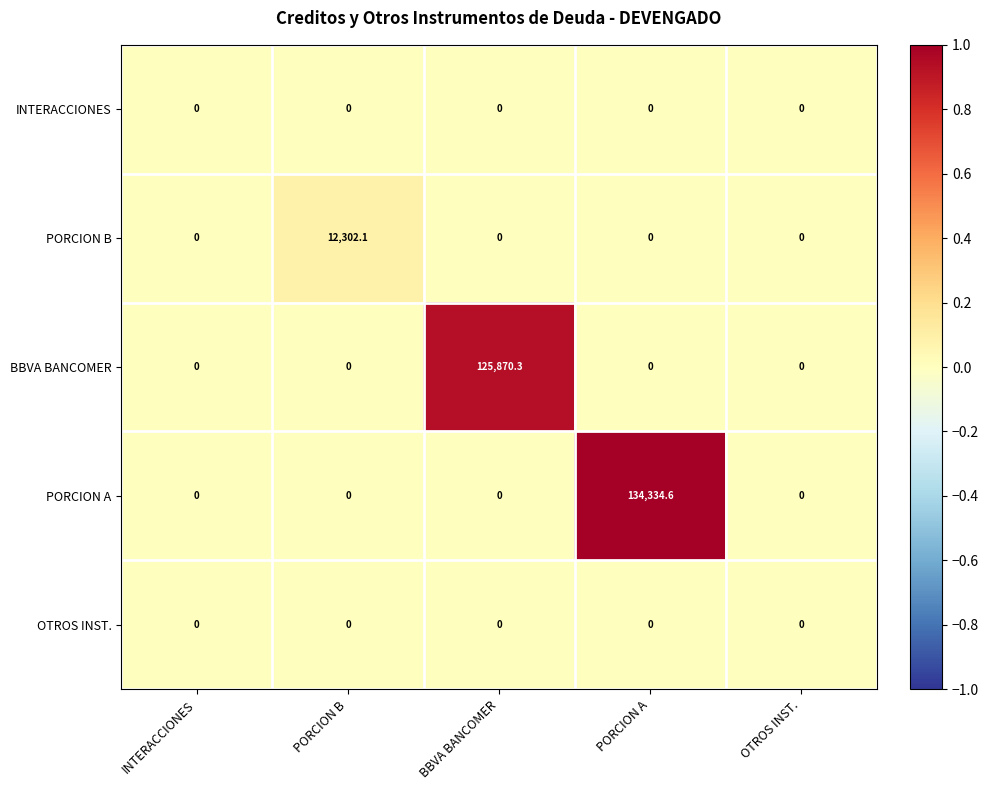

Is it true that PORCION A equals 0.0 at INTERACCIONES?

True